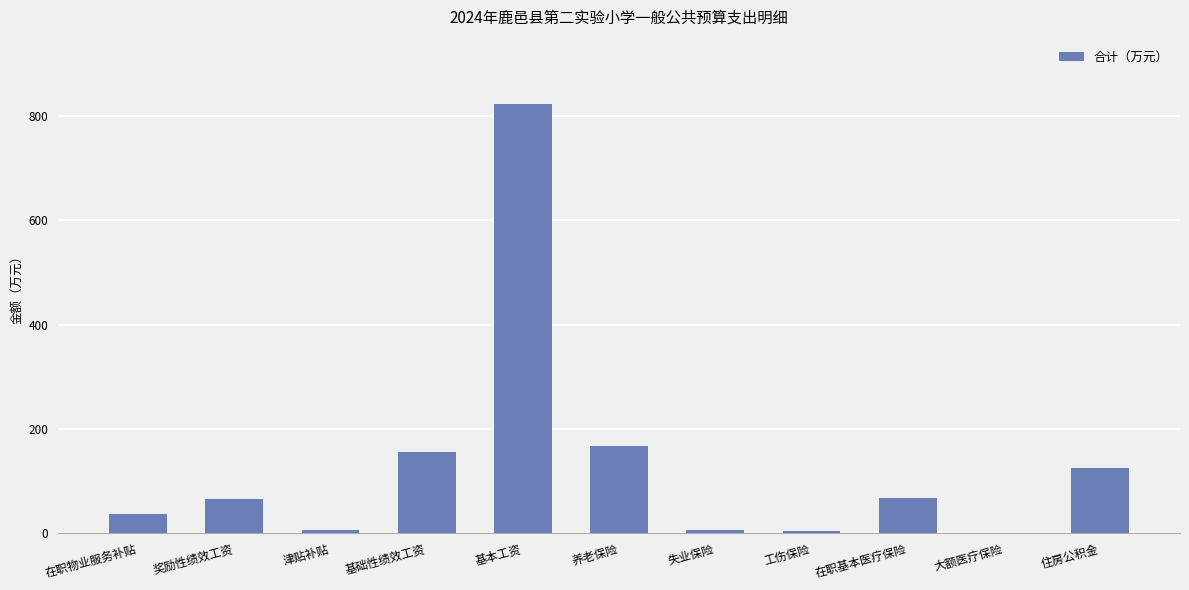

Approximately how many times larger is the value at 大额医疗保险 compared to 工伤保险?

0.3